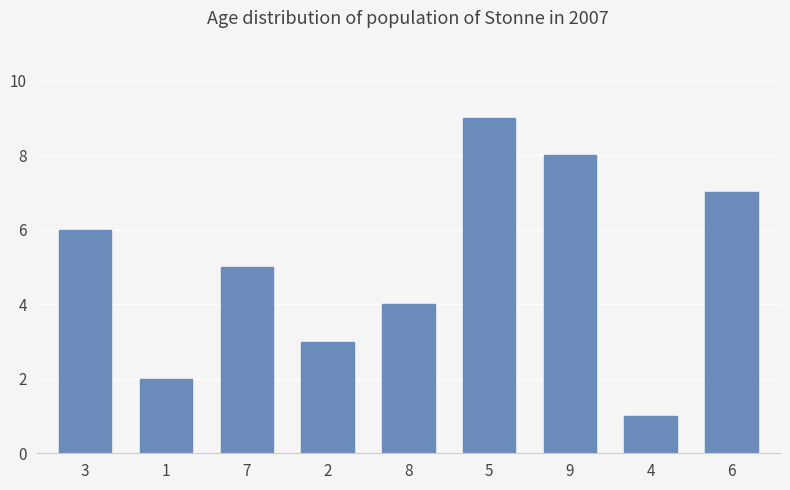

Between 6 and 2, which is larger?

6